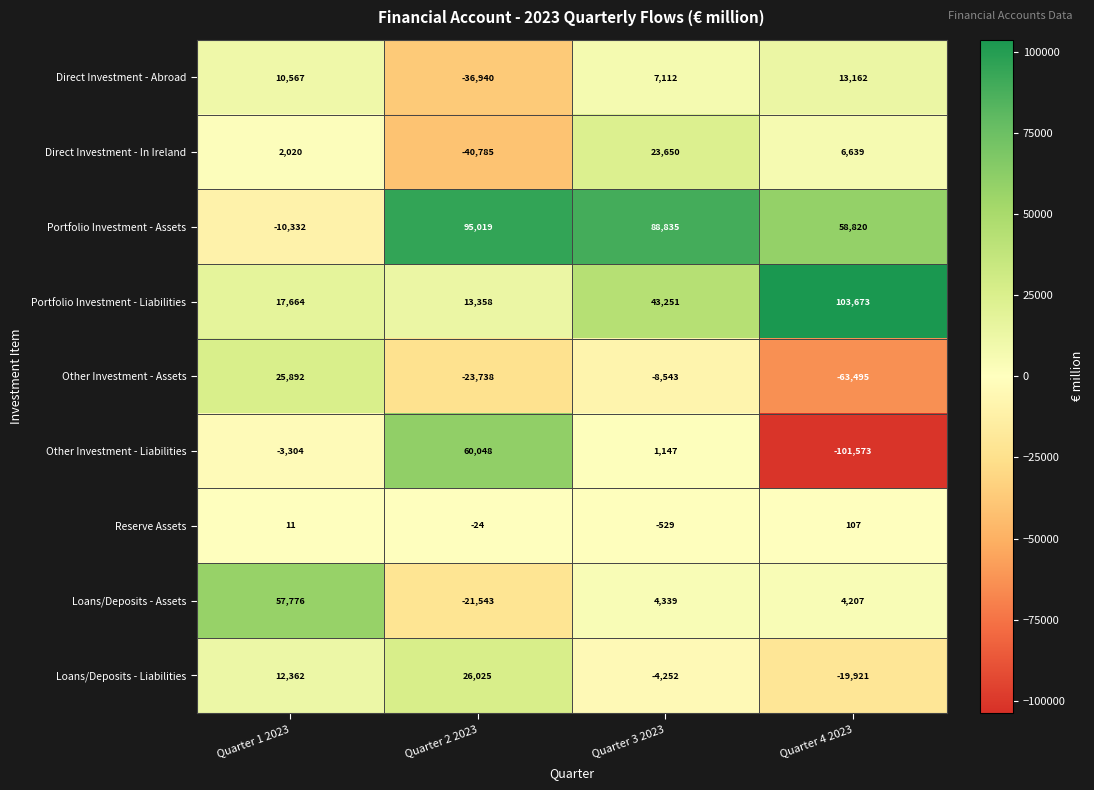

At Quarter 3 2023, list the series in order from largest to smallest.

Portfolio Investment - Assets, Portfolio Investment - Liabilities, Direct Investment - In Ireland, Direct Investment - Abroad, Loans/Deposits - Assets, Other Investment - Liabilities, Reserve Assets, Loans/Deposits - Liabilities, Other Investment - Assets